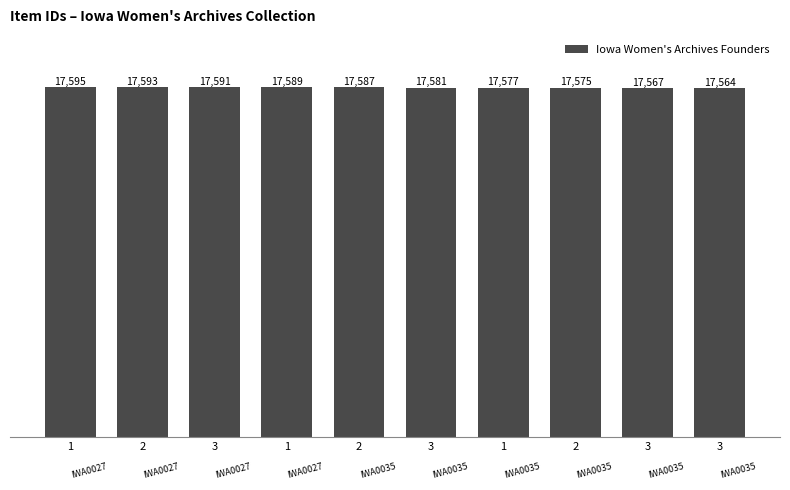

What is the minimum value shown in the chart?

17564